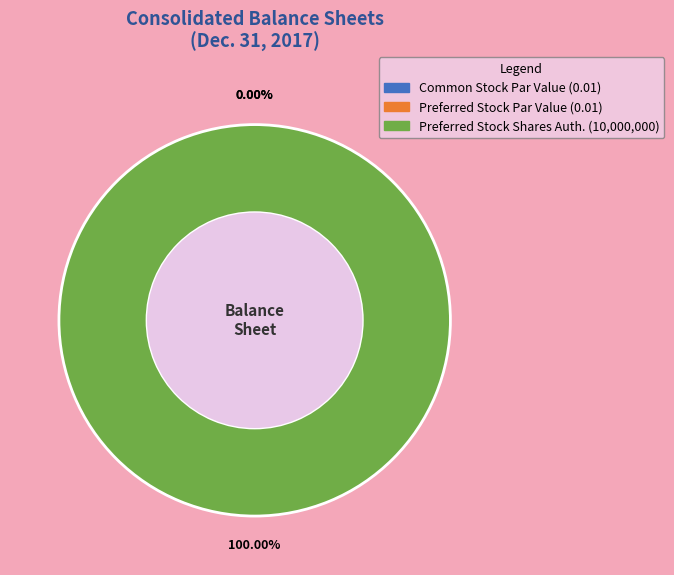

Does Preferred Stock, Shares Authorized represent more than half of the total?

No